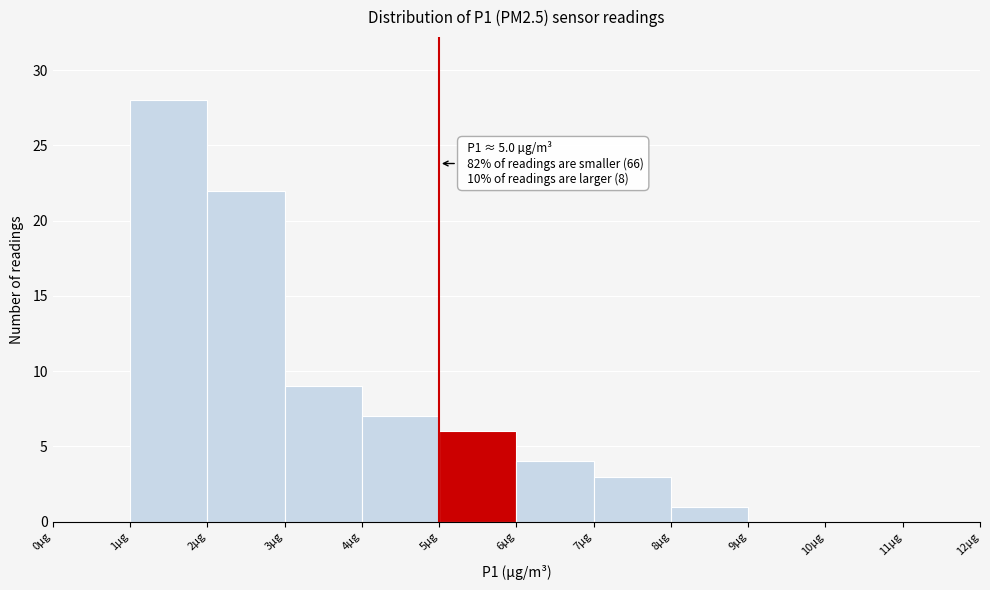

Over which range of the x-axis is the bar tallest?

1 to 2